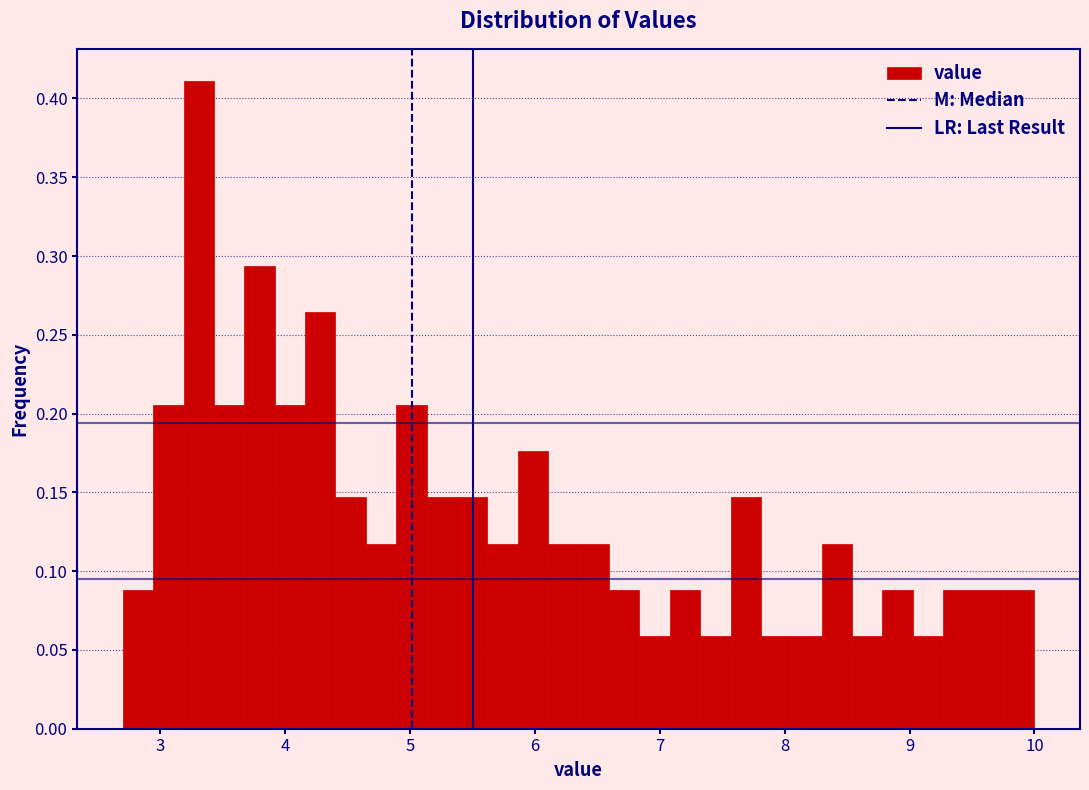

Around what value on the x-axis is the tallest bar? Give the approximate position of its centre, as read against the axis.

3.3